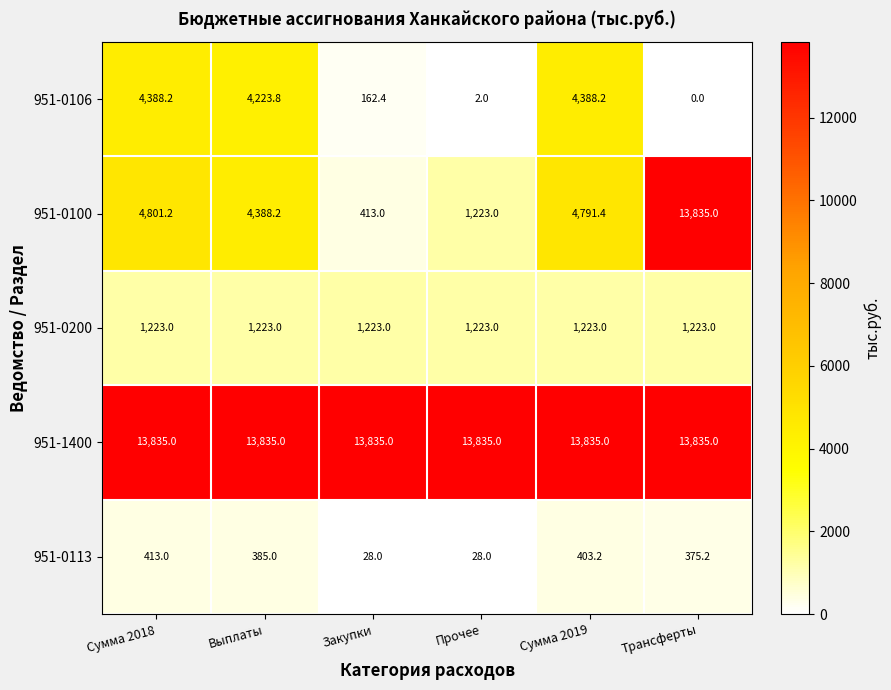

Reading left to right, what are all the values shown in this chart?

951-0106: 4388.2	4223.8	162.4	2.0	4388.2	0.0
951-0100: 4801.2	4388.2	413.0	1223.0	4791.4	13835.0
951-0200: 1223.0	1223.0	1223.0	1223.0	1223.0	1223.0
951-1400: 13835.0	13835.0	13835.0	13835.0	13835.0	13835.0
951-0113: 413.0	385.0	28.0	28.0	403.2	375.2